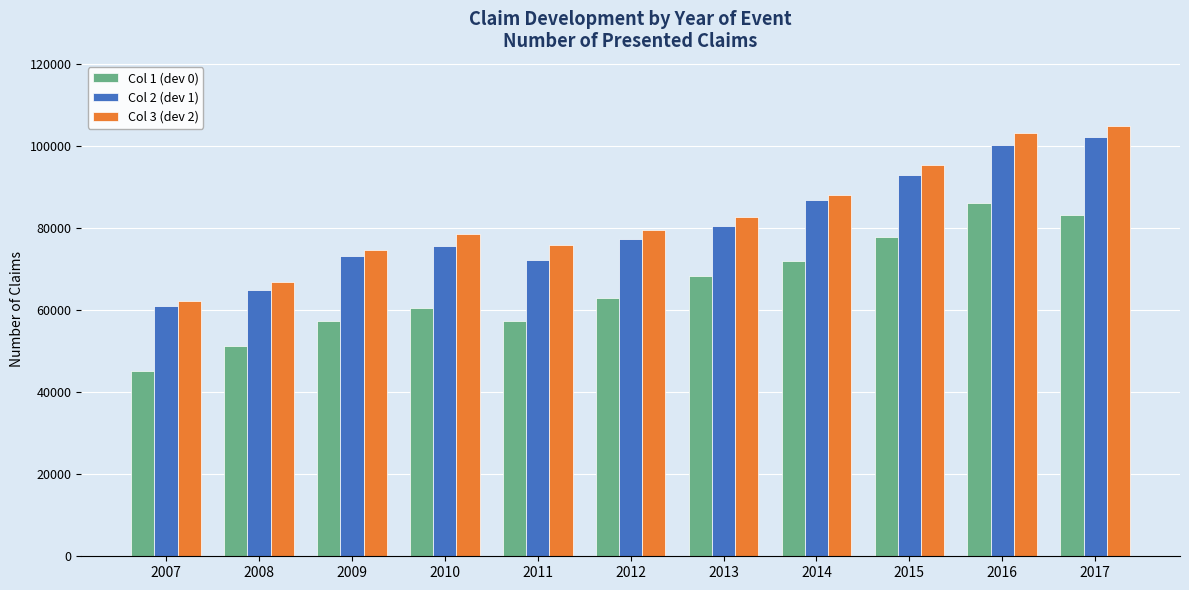

What is the highest value of the Col 3 (dev 2) series?

104970.1